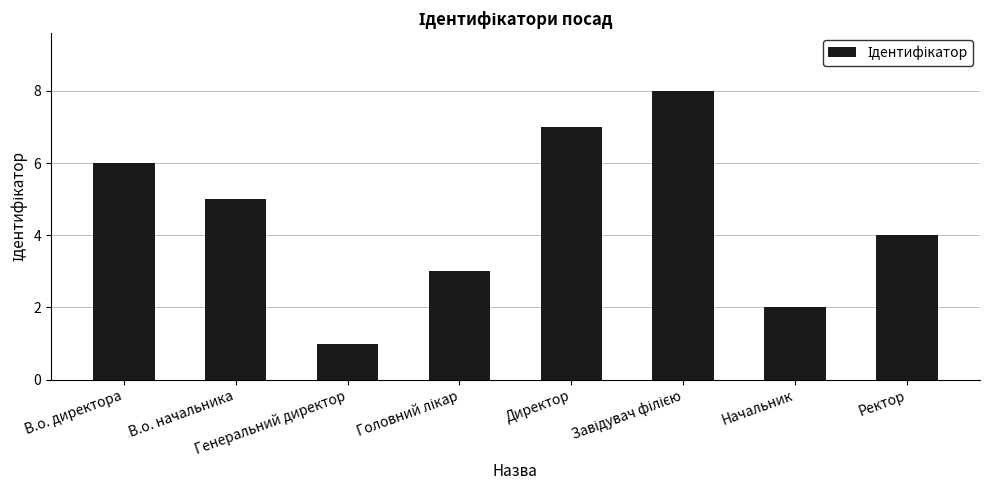

The value at В.о. директора is 10. True or false?

False